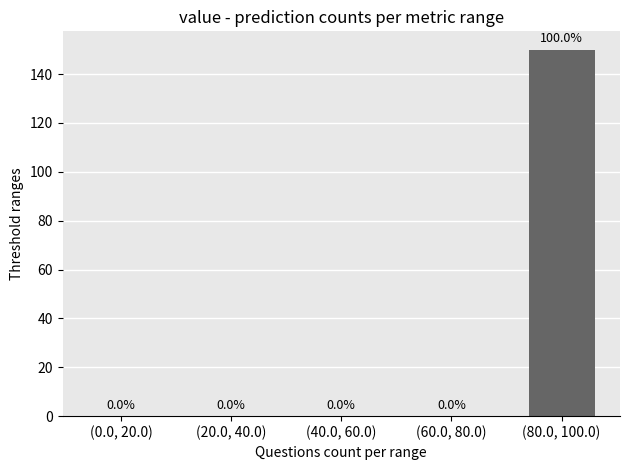

Reading right to left, transcribe all the data shown in this chart.

(80.0, 100.0)=150	(60.0, 80.0)=0	(40.0, 60.0)=0	(20.0, 40.0)=0	(0.0, 20.0)=0